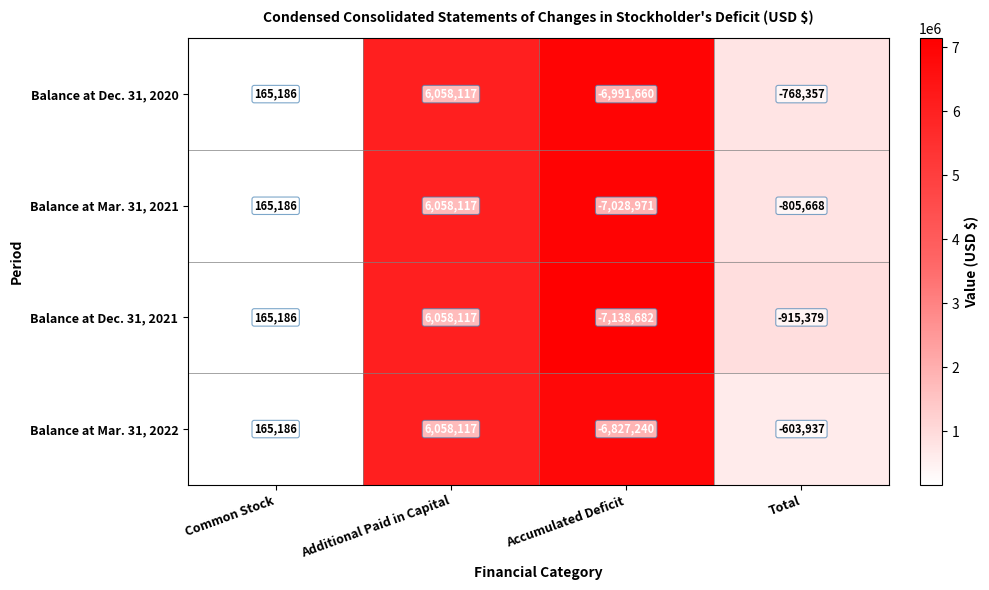

True or false: Balance at Dec. 31, 2021 has a value of -1487227 at Total.

False